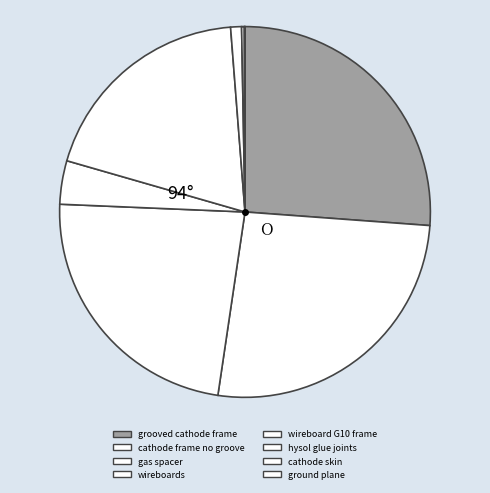

Which category has the biggest portion of the pie?

grooved cathode frame